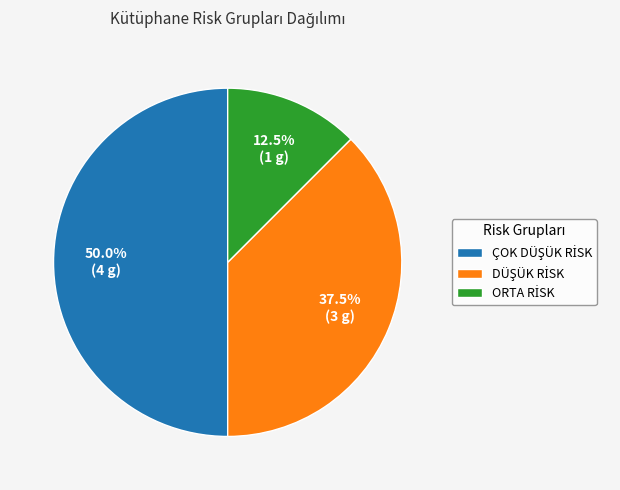

To the nearest percent, what is the average slice percentage?

33%